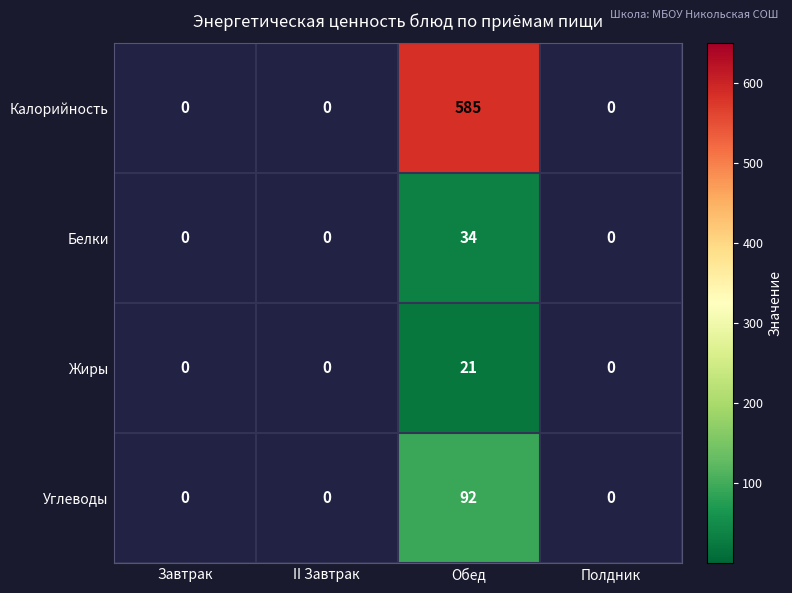

Reading left to right, extract all data points from this chart.

Калорийность: Завтрак=0	II Завтрак=0	Обед=585	Полдник=0
Белки: Завтрак=0	II Завтрак=0	Обед=34	Полдник=0
Жиры: Завтрак=0	II Завтрак=0	Обед=21	Полдник=0
Углеводы: Завтрак=0	II Завтрак=0	Обед=92	Полдник=0